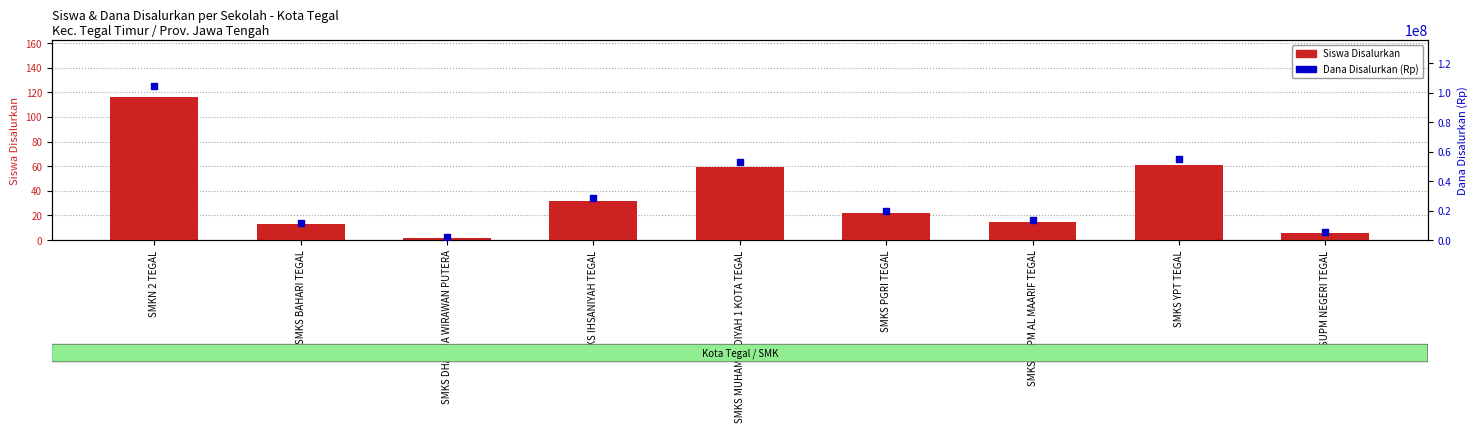

Which series contains the highest Y value?

Dana Disalurkan